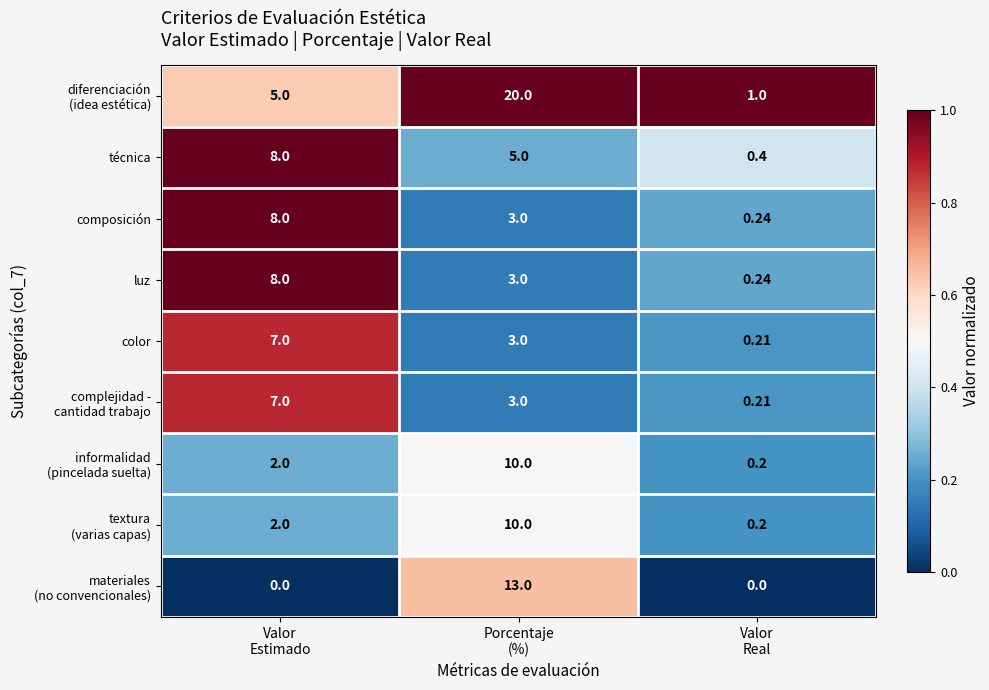

How many categories are shown in the chart?

3